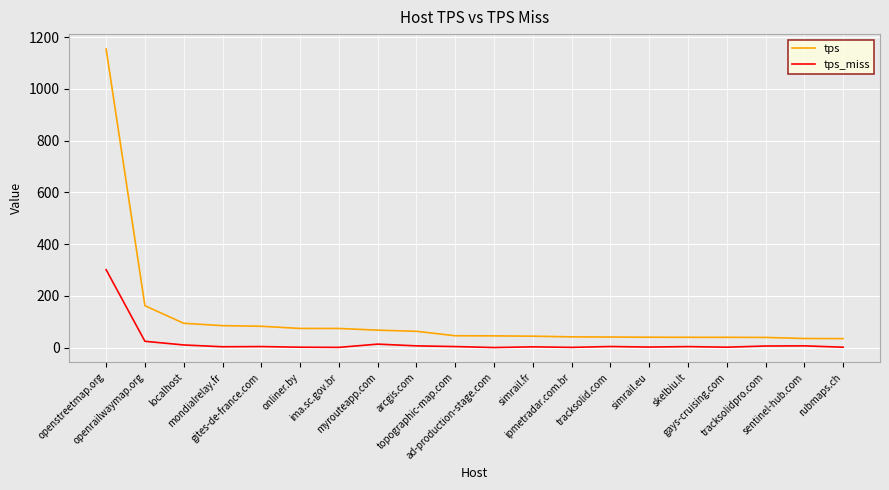

Rank the series by their average value, from lowest to highest.

tps_miss, tps